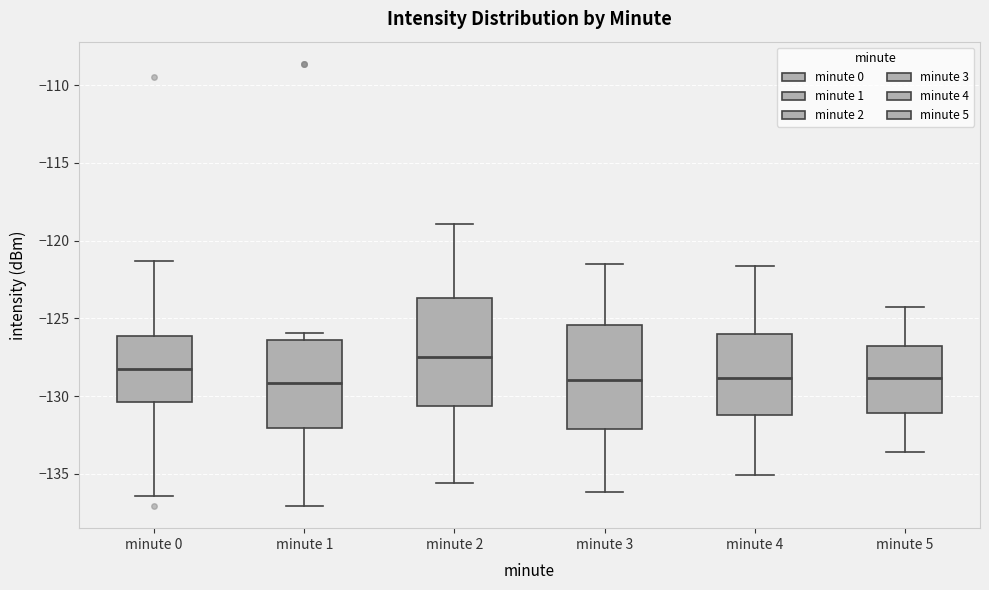

Reading left to right, read every box against the y-axis: the position of its median line, the range the box covers, and the ends of its whiskers. The values are not printed on the chart, so give them approximately, as read against the axis.

minute 0: median -128.5, box -130.5 to -126.0, whiskers -136.5 to -121.5
minute 1: median -129.0, box -132.0 to -126.5, whiskers -137.0 to -126.0
minute 2: median -127.5, box -130.5 to -123.5, whiskers -135.5 to -119.0
minute 3: median -129.0, box -132.0 to -125.5, whiskers -136.0 to -121.5
minute 4: median -129.0, box -131.0 to -126.0, whiskers -135.0 to -121.5
minute 5: median -129.0, box -131.0 to -127.0, whiskers -133.5 to -124.5